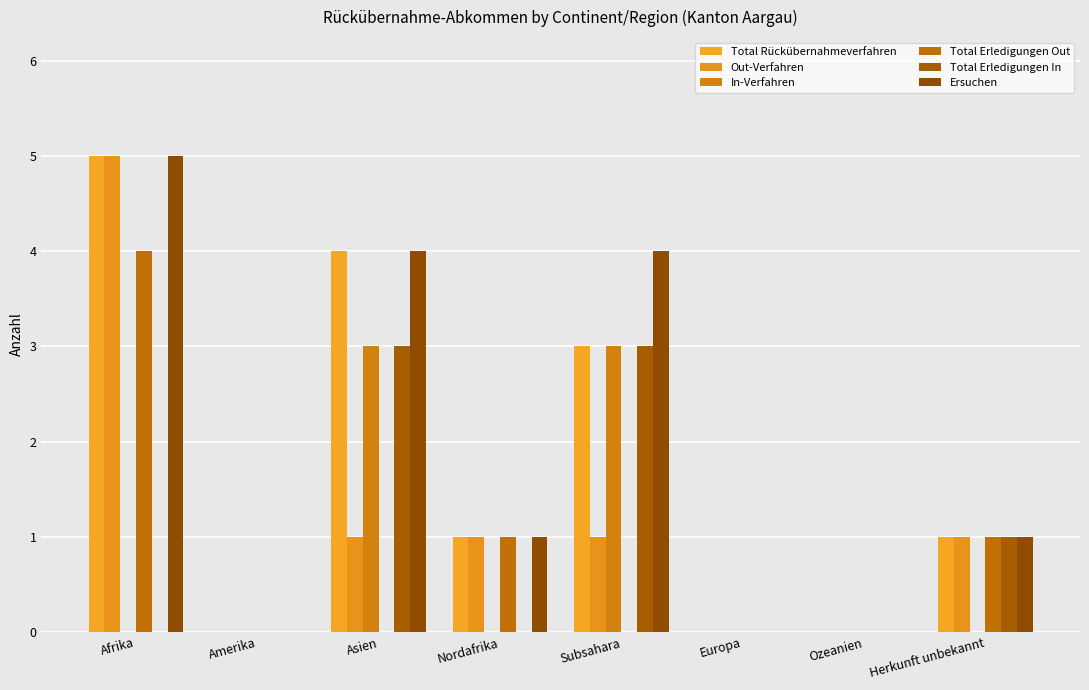

The Total Erledigungen Out series shows 4 at Afrika. True or false?

True